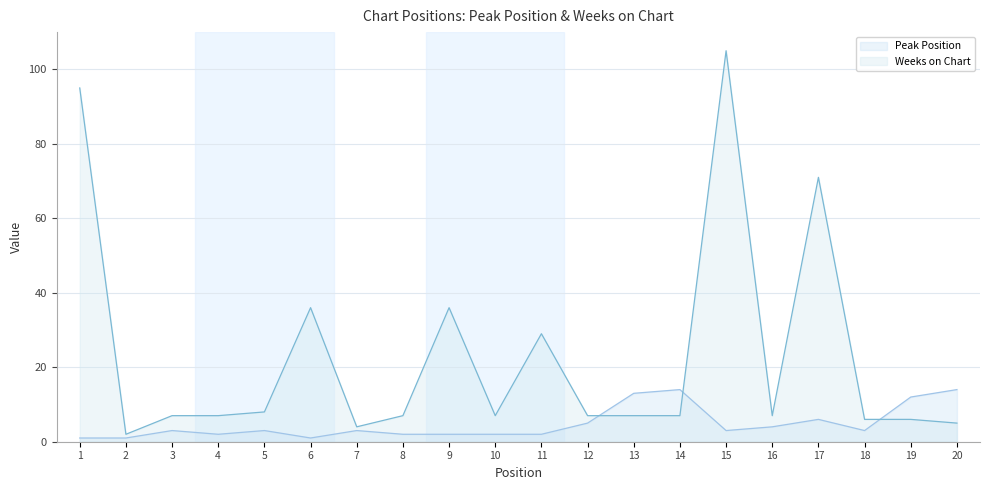

Reading left to right, extract all data points from this chart.

Peak Position: 1=1	2=1	3=3	4=2	5=3	6=1	7=3	8=2	9=2	10=2	11=2	12=5	13=13	14=14	15=3	16=4	17=6	18=3	19=12	20=14
Weeks on Chart: 1=95	2=2	3=7	4=7	5=8	6=36	7=4	8=7	9=36	10=7	11=29	12=7	13=7	14=7	15=105	16=7	17=71	18=6	19=6	20=5